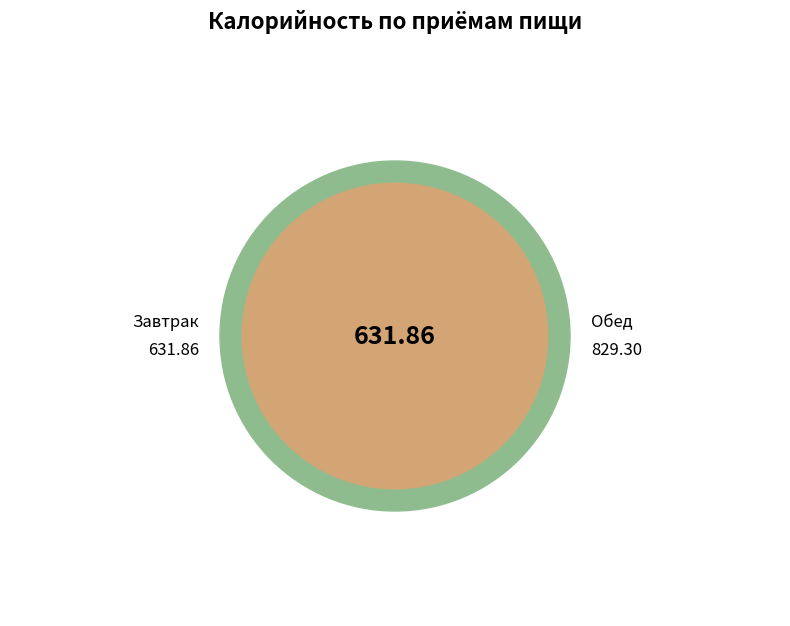

What is the total percentage of Завтрак and Обед?

100.0%